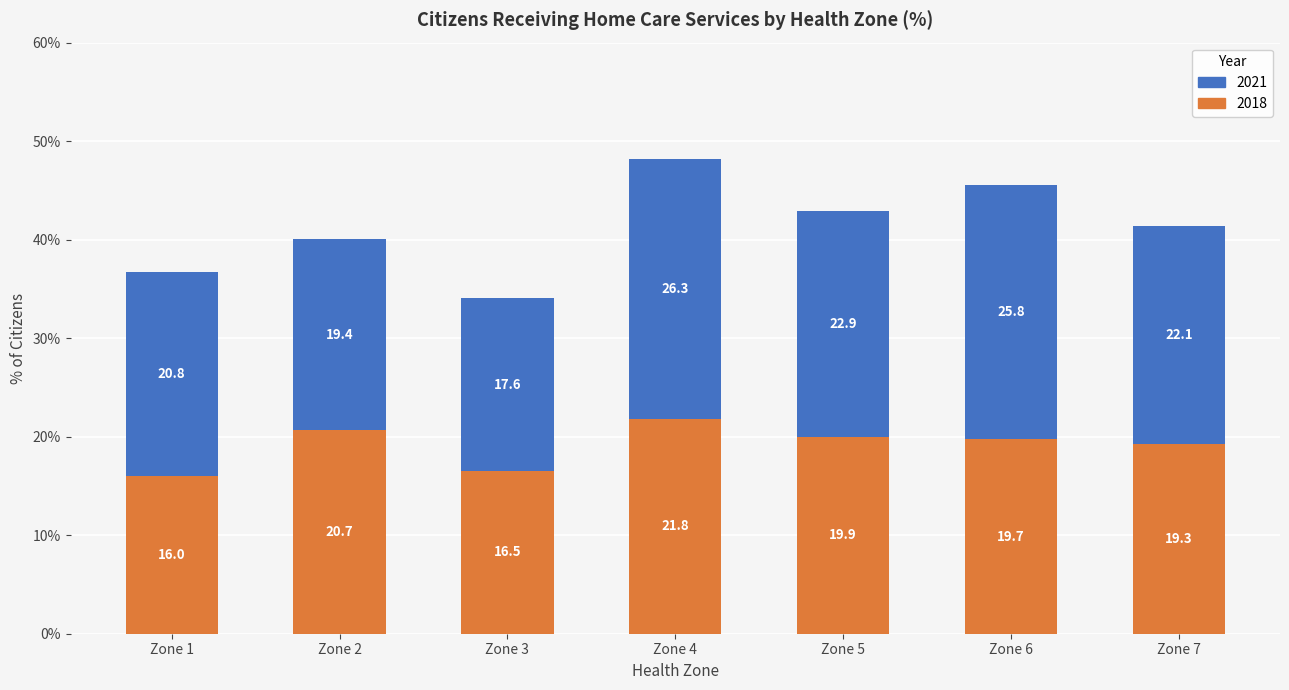

Is it true that 2018 equals 26.6 at Zone 1?

False